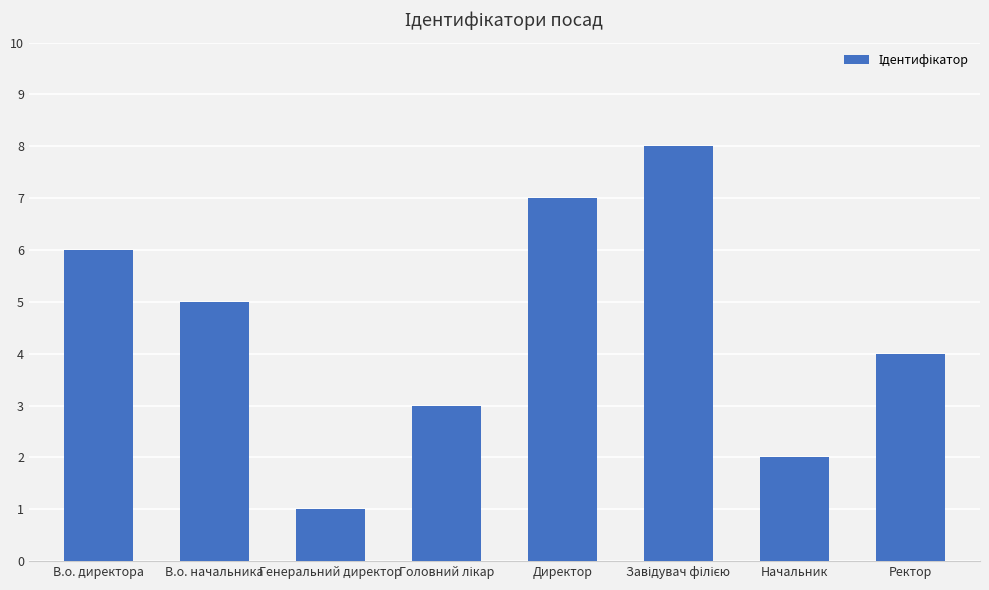

What is the sum of all values?

36